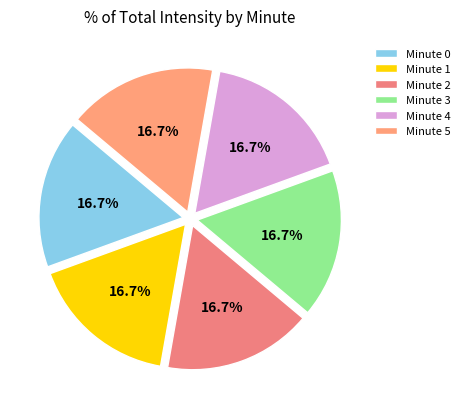

Combined, do Minute 2 and Minute 5 account for over 50%?

No